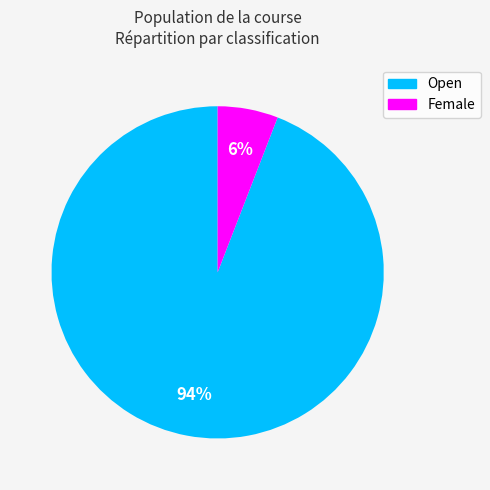

How many segments does this pie chart have?

2